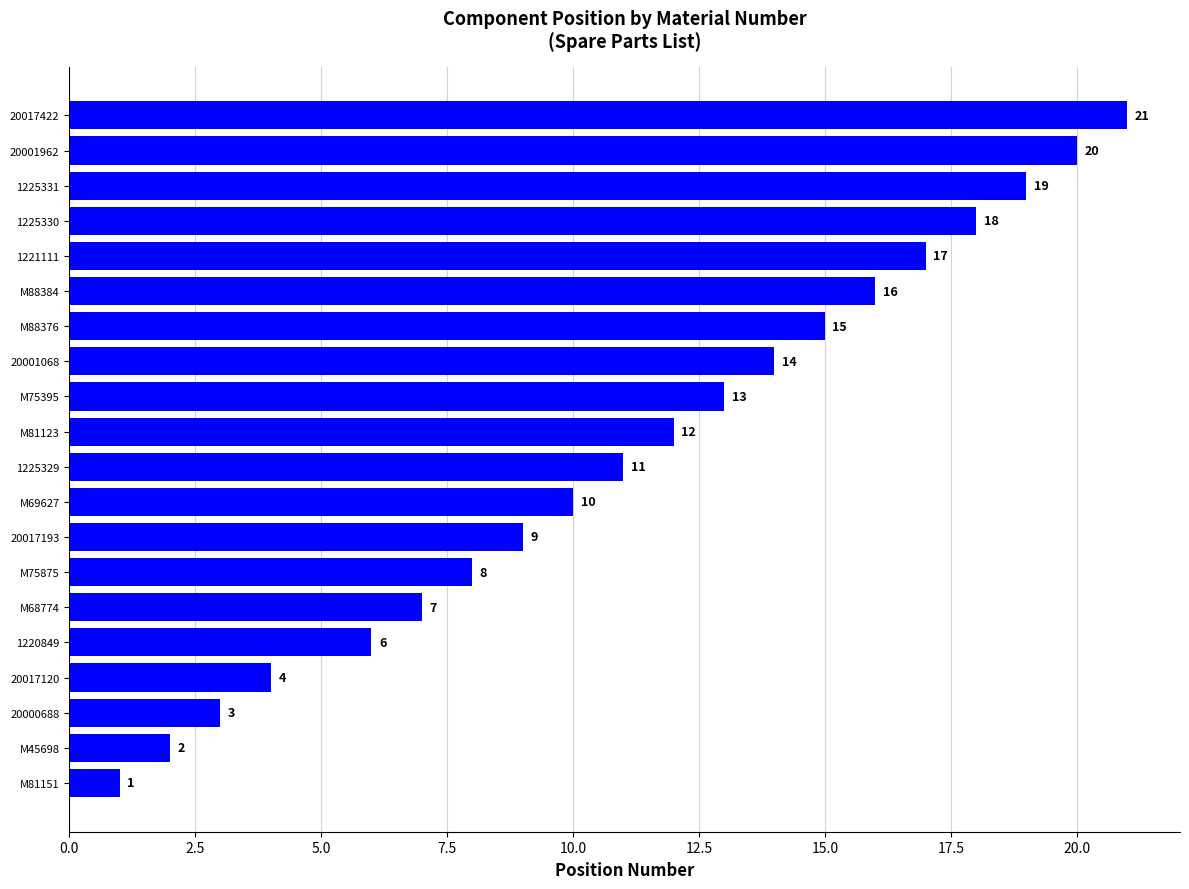

What is the sum of all values?

226